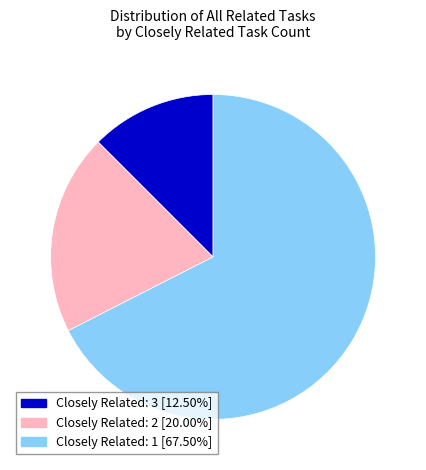

Is there a majority slice in this chart?

Yes